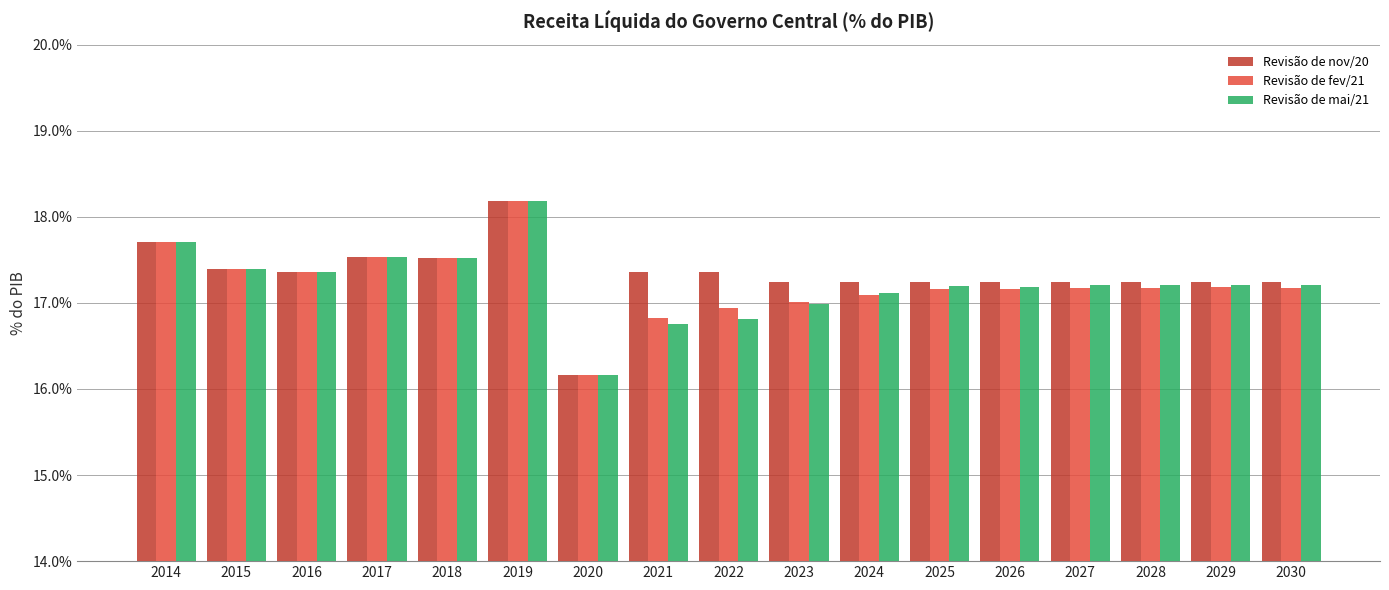

Are the bars grouped side by side (vs. stacked)?

Yes